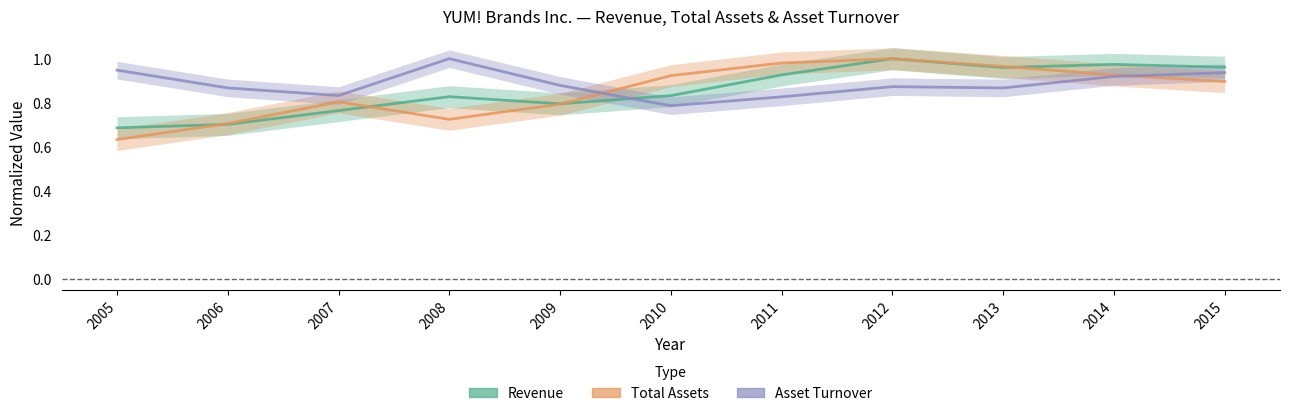

What are all the series names shown in the legend?

Revenue, Total Assets, Asset Turnover